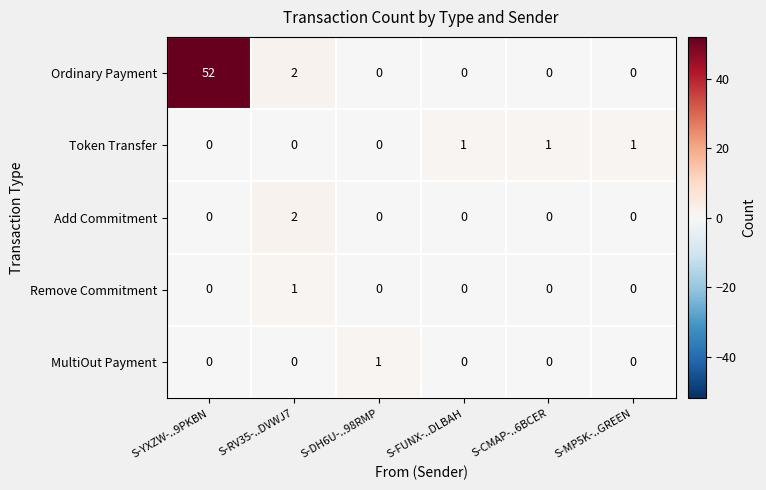

The value of MultiOut Payment at S-CMAP-..6BCER is 0. True or false?

True